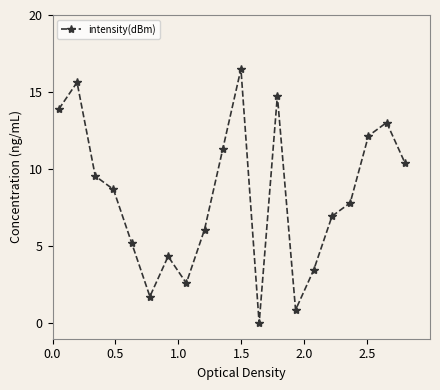

What is the difference between the second highest and second lowest values?

14.8